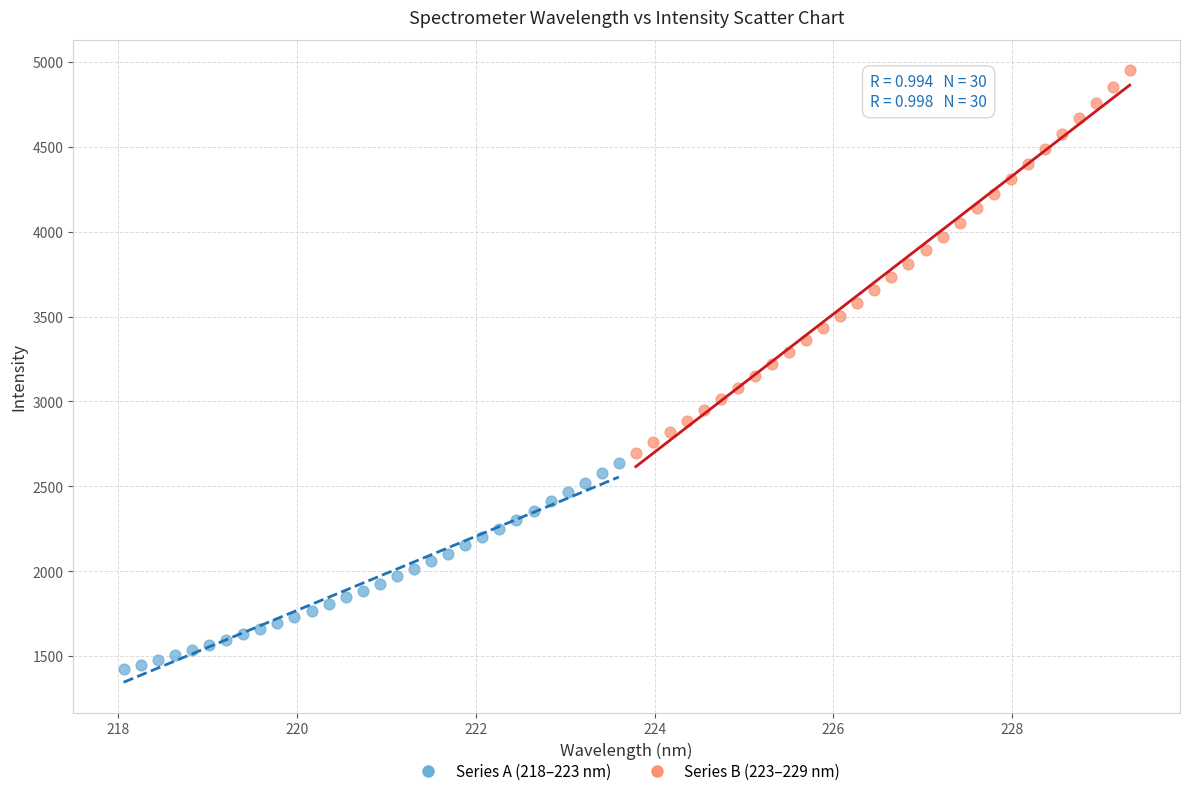

Which series contains the highest Y value?

Series B (223–229 nm)